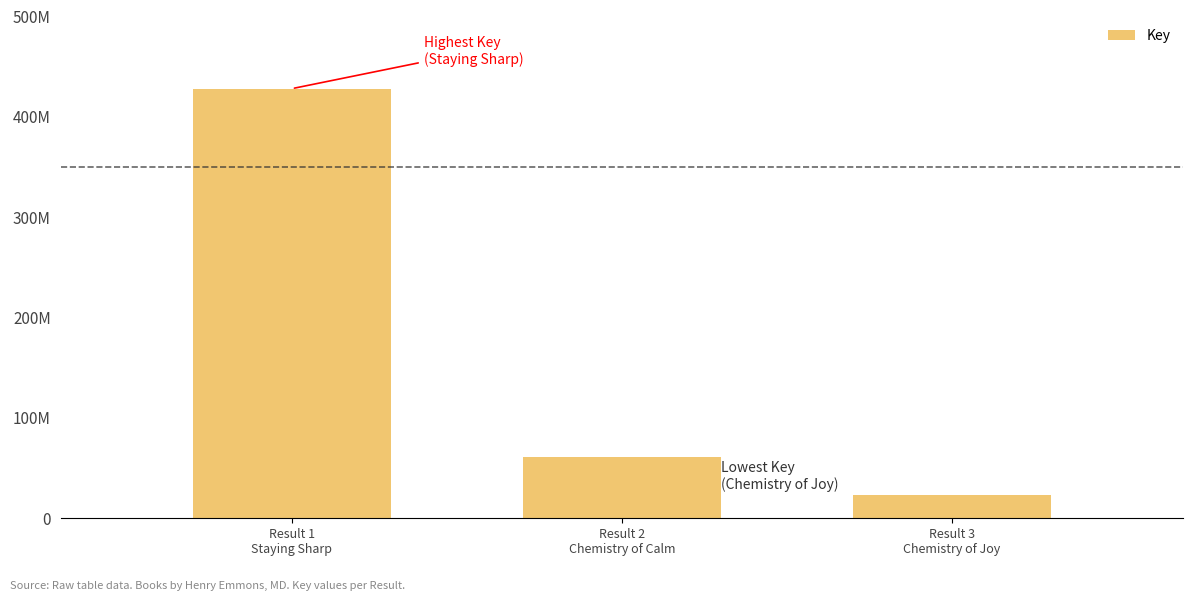

Reading left to right, list all the values displayed in this chart.

428029222	60780006	23324374